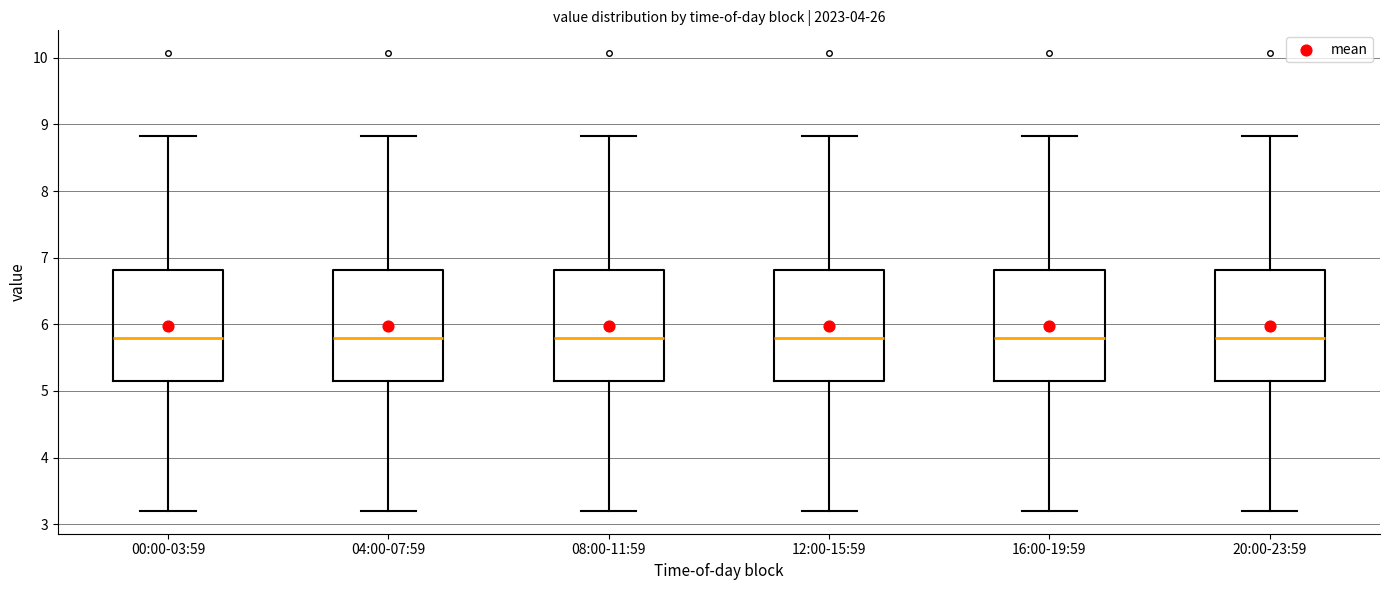

Reading left to right, read every box against the y-axis: the position of its median line, the range the box covers, and the ends of its whiskers. The values are not printed on the chart, so give them approximately, as read against the axis.

00:00-03:59: median 5.8, box 5.1 to 6.8, whiskers 3.2 to 8.8
04:00-07:59: median 5.8, box 5.1 to 6.8, whiskers 3.2 to 8.8
08:00-11:59: median 5.8, box 5.1 to 6.8, whiskers 3.2 to 8.8
12:00-15:59: median 5.8, box 5.1 to 6.8, whiskers 3.2 to 8.8
16:00-19:59: median 5.8, box 5.1 to 6.8, whiskers 3.2 to 8.8
20:00-23:59: median 5.8, box 5.1 to 6.8, whiskers 3.2 to 8.8